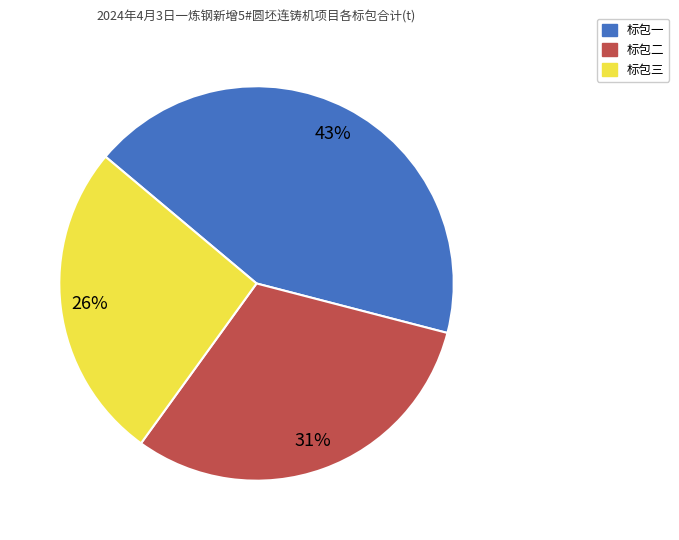

To the nearest percent, what is the combined percentage of 标包二 and 标包一?

74%